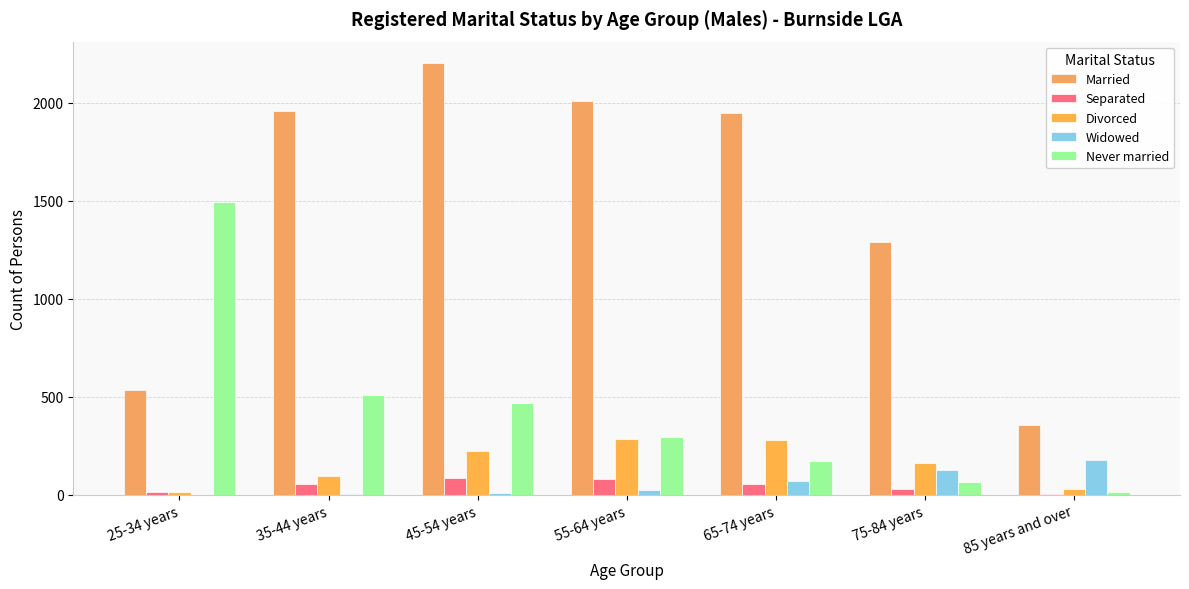

At which label does Separated first exceed 55?

45-54 years